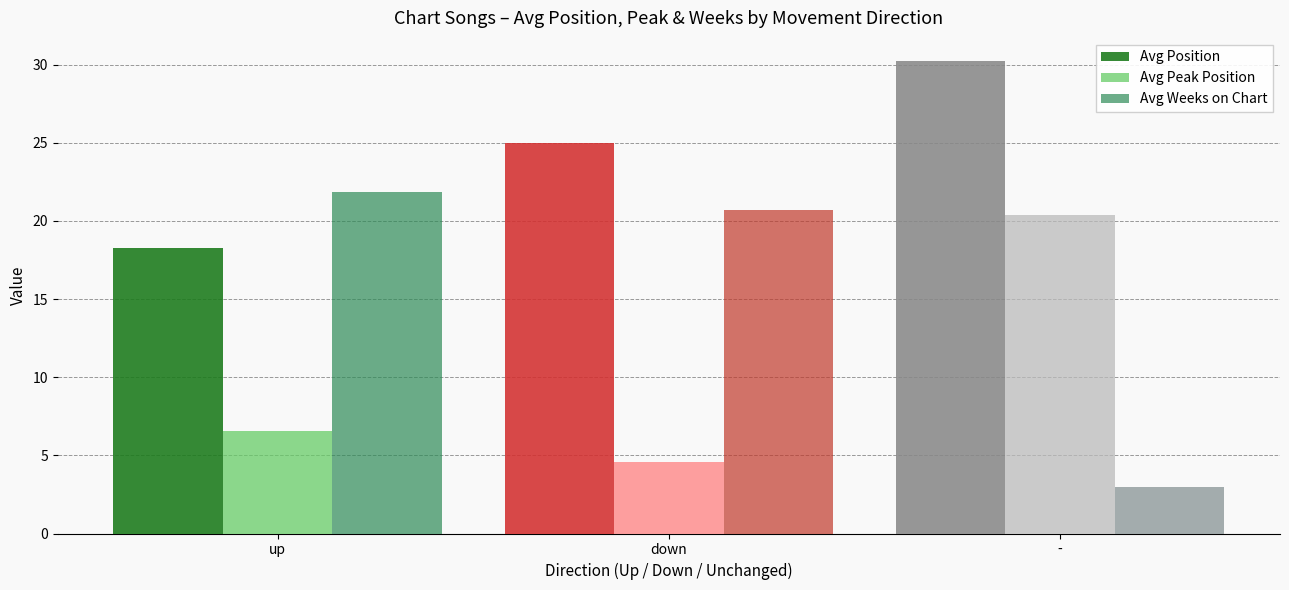

What is the greatest value displayed?

30.2